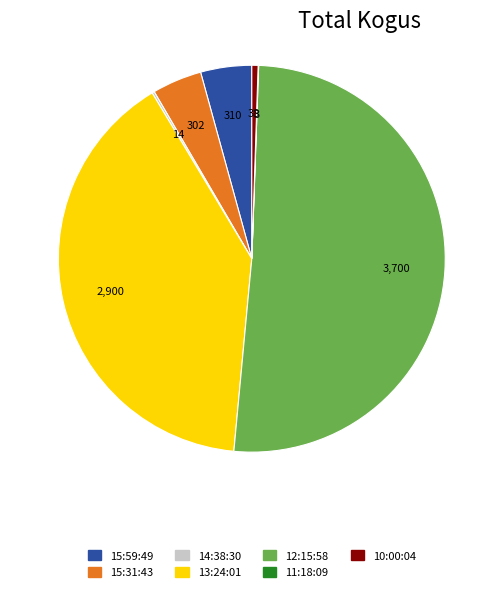

Which category has the biggest portion of the pie?

12:15:58